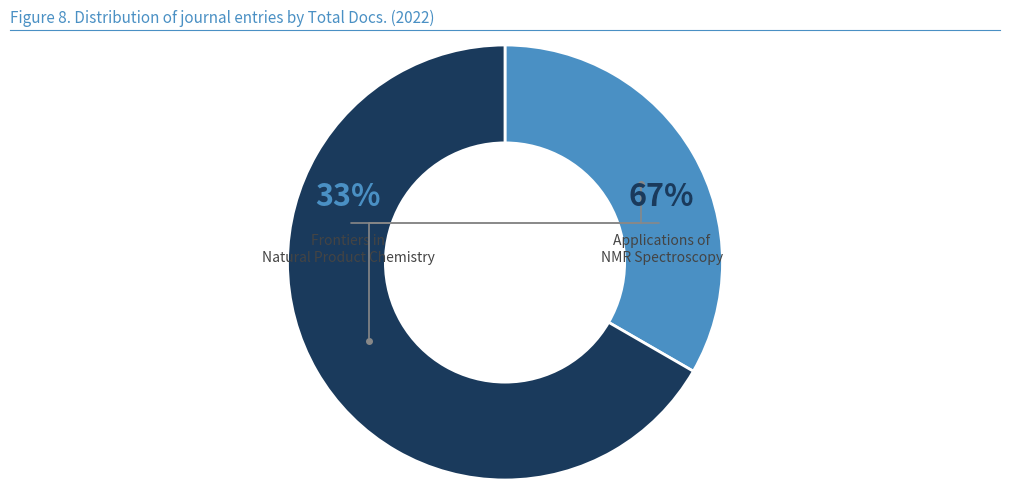

The Frontiers in Natural Product Chemistry slice represents 28% of the pie. True or false?

False